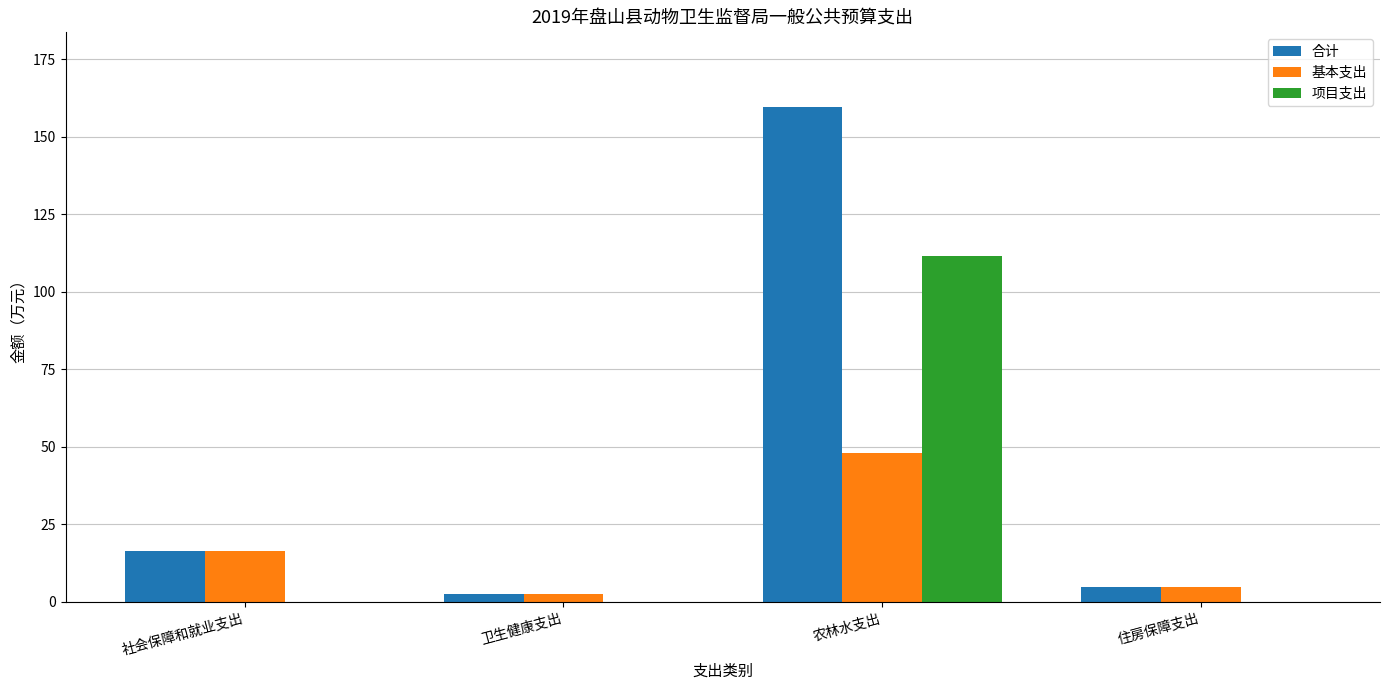

Between 社会保障和就业支出 and 农林水支出, which series saw the biggest shift?

合计